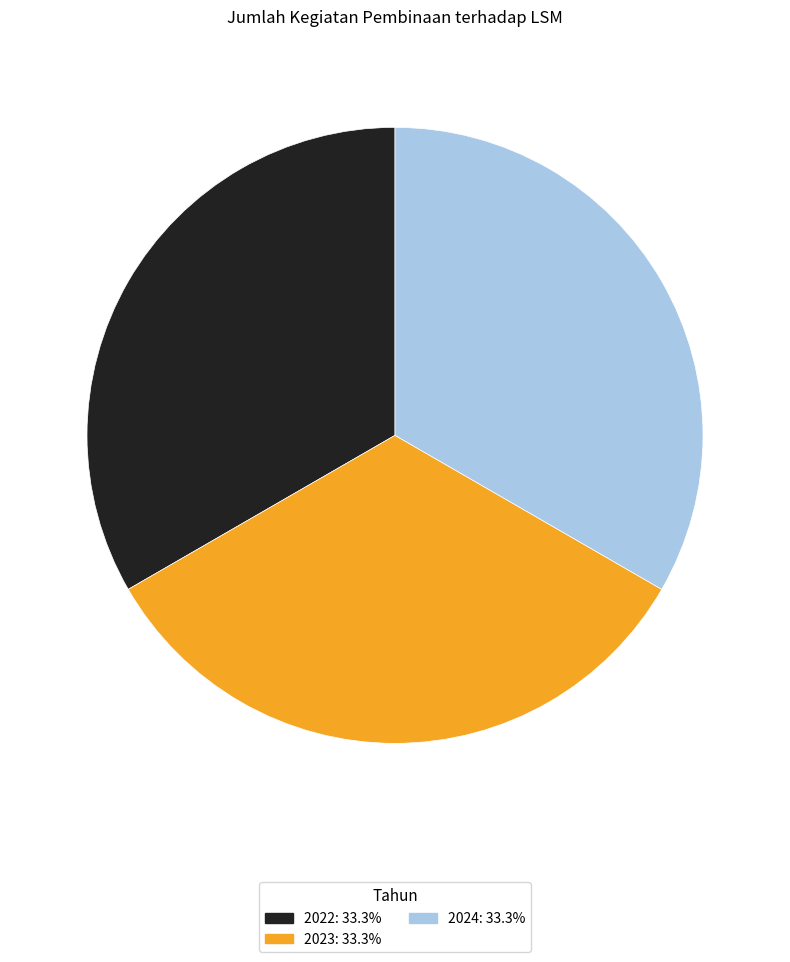

Is there any slice that represents more than half of the pie?

No